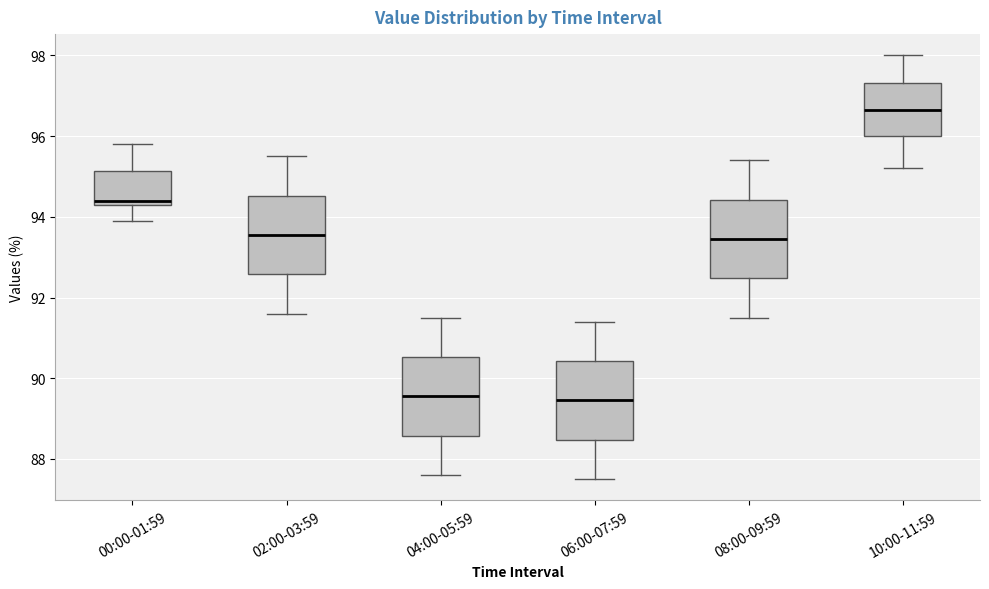

Reading left to right, read every box against the y-axis: the position of its median line, the range the box covers, and the ends of its whiskers. The values are not printed on the chart, so give them approximately, as read against the axis.

00:00-01:59: median 94.4 (just above the box's lower edge), box 94.4 to 95.2, whiskers 94.0 to 95.8
02:00-03:59: median 93.6, box 92.6 to 94.6, whiskers 91.6 to 95.6
04:00-05:59: median 89.6, box 88.6 to 90.6, whiskers 87.6 to 91.6
06:00-07:59: median 89.4, box 88.4 to 90.4, whiskers 87.6 to 91.4
08:00-09:59: median 93.4, box 92.4 to 94.4, whiskers 91.6 to 95.4
10:00-11:59: median 96.6, box 96.0 to 97.4, whiskers 95.2 to 98.0